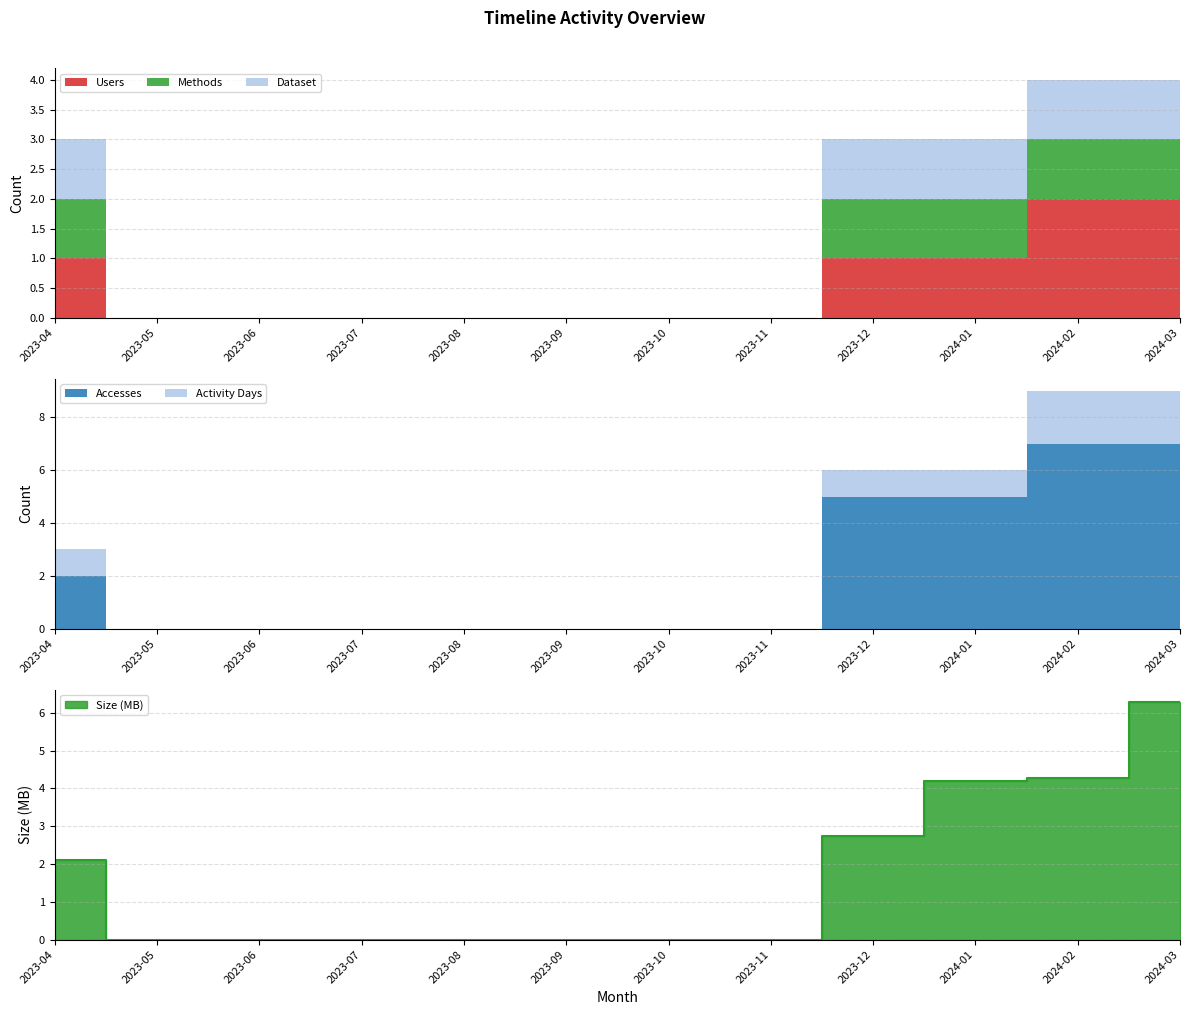

At 2023-09, list the series in order from smallest to largest.

Users, Methods, Dataset, Accesses, Activity Days